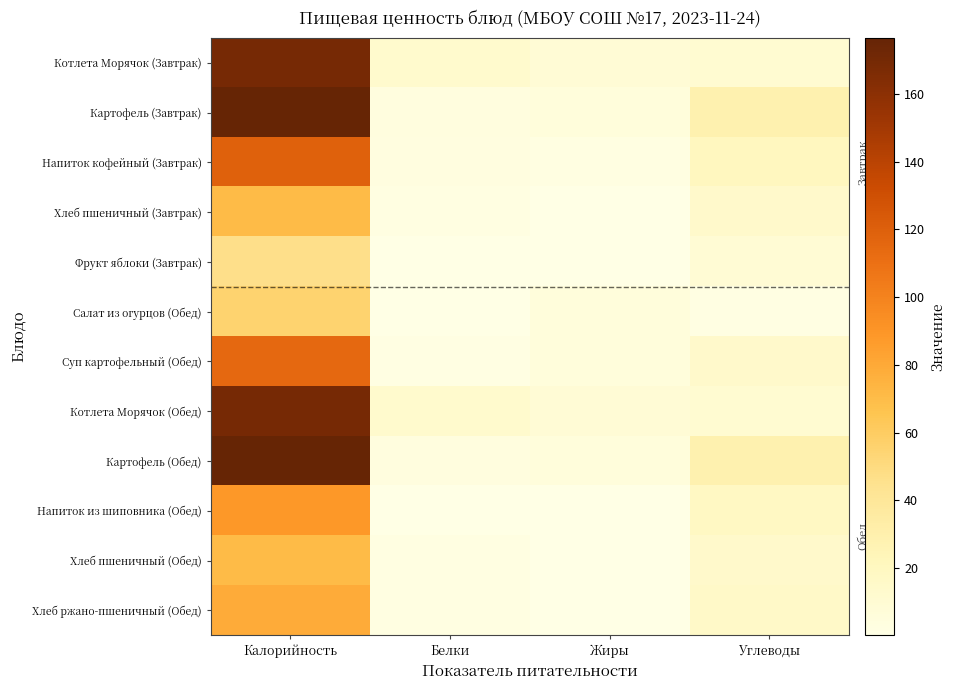

Reading right to left, list all the values displayed in this chart.

Котлета Морячок (Завтрак): Углеводы=10.9	Жиры=8.6	Белки=12.7	Калорийность=169.3
Картофель (Завтрак): Углеводы=29.1	Жиры=5.1	Белки=3.7	Калорийность=176.5
Напиток кофейный (Завтрак): Углеводы=20.7	Жиры=2.5	Белки=3.2	Калорийность=118.9
Хлеб пшеничный (Завтрак): Углеводы=14.5	Жиры=0.3	Белки=2.4	Калорийность=70.5
Фрукт яблоки (Завтрак): Углеводы=9.8	Жиры=0.4	Белки=0.4	Калорийность=47.0
Салат из огурцов (Обед): Углеводы=2.0	Жиры=5.1	Белки=0.5	Калорийность=55.6
Суп картофельный (Обед): Углеводы=14.6	Жиры=5.3	Белки=2.1	Калорийность=115.1
Котлета Морячок (Обед): Углеводы=10.9	Жиры=8.6	Белки=12.7	Калорийность=169.3
Картофель (Обед): Углеводы=29.1	Жиры=5.1	Белки=3.7	Калорийность=176.5
Напиток из шиповника (Обед): Углеводы=18.6	Жиры=0.2	Белки=0.5	Калорийность=88.5
Хлеб пшеничный (Обед): Углеводы=14.5	Жиры=0.3	Белки=2.4	Калорийность=70.5
Хлеб ржано-пшеничный (Обед): Углеводы=15.9	Жиры=0.5	Белки=2.6	Калорийность=79.2